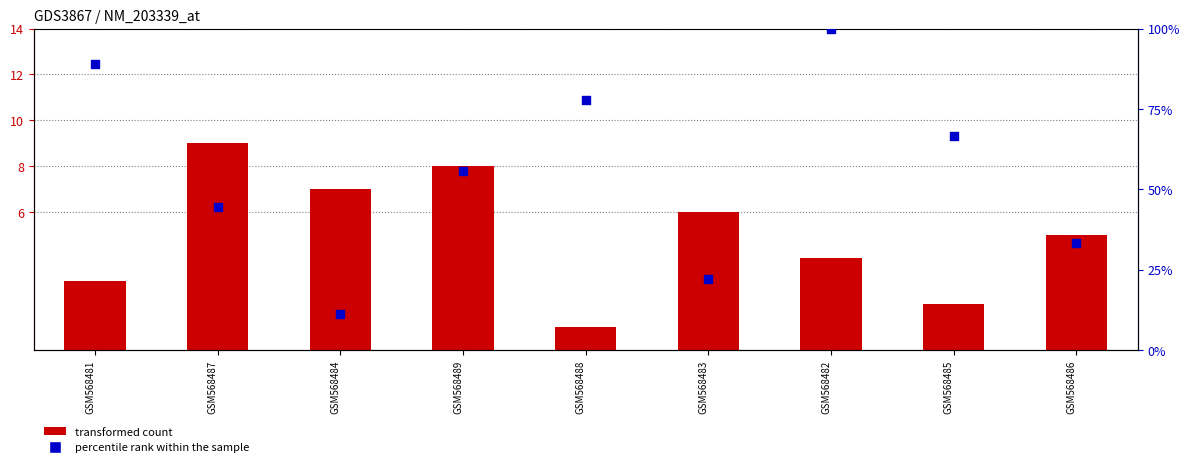

What is the total value across all series at GSM568489?

63.6